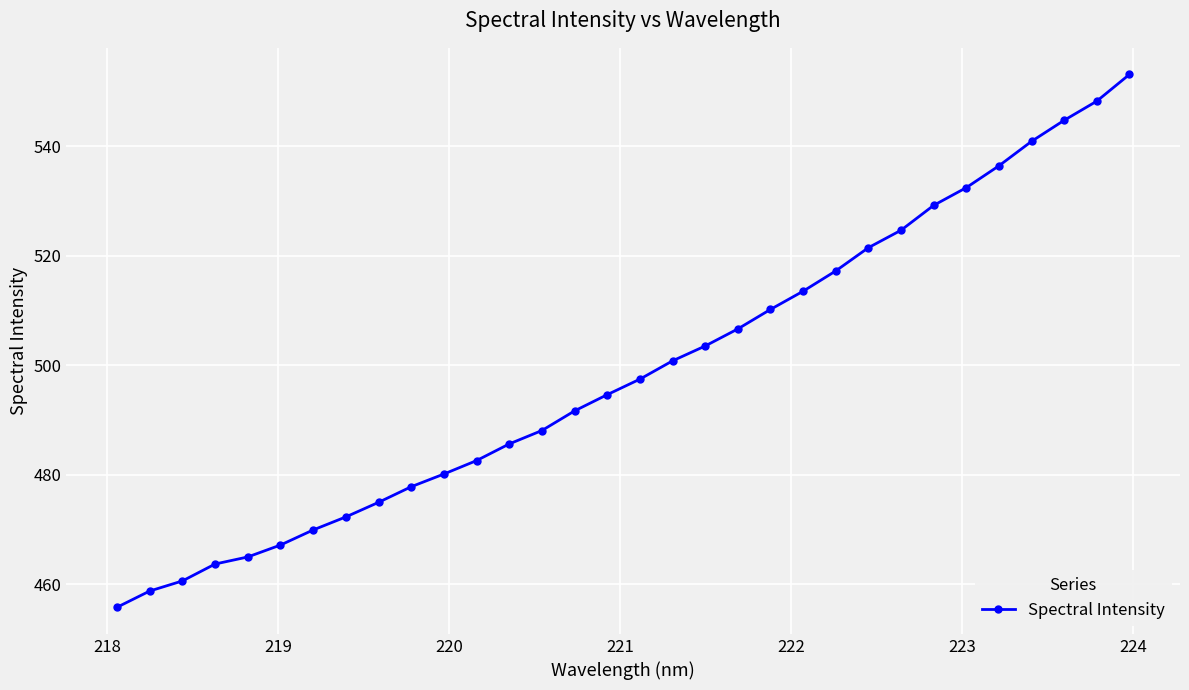

What is the difference between the second highest and second lowest values?

89.5